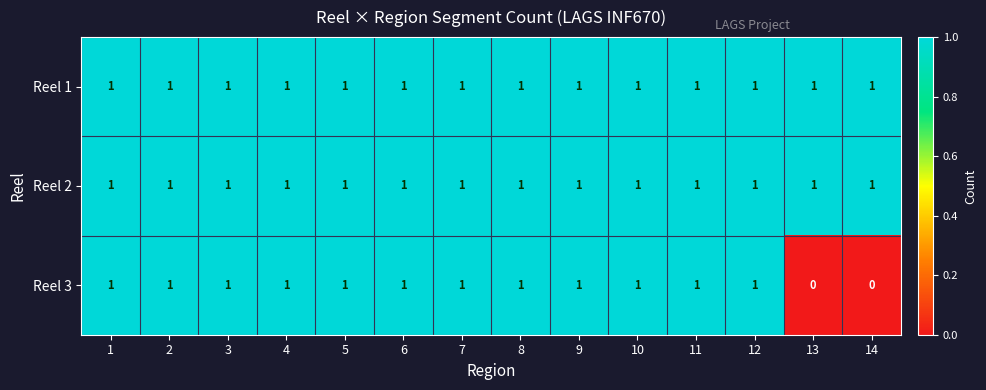

What is the sum of all Reel 1 values?

14